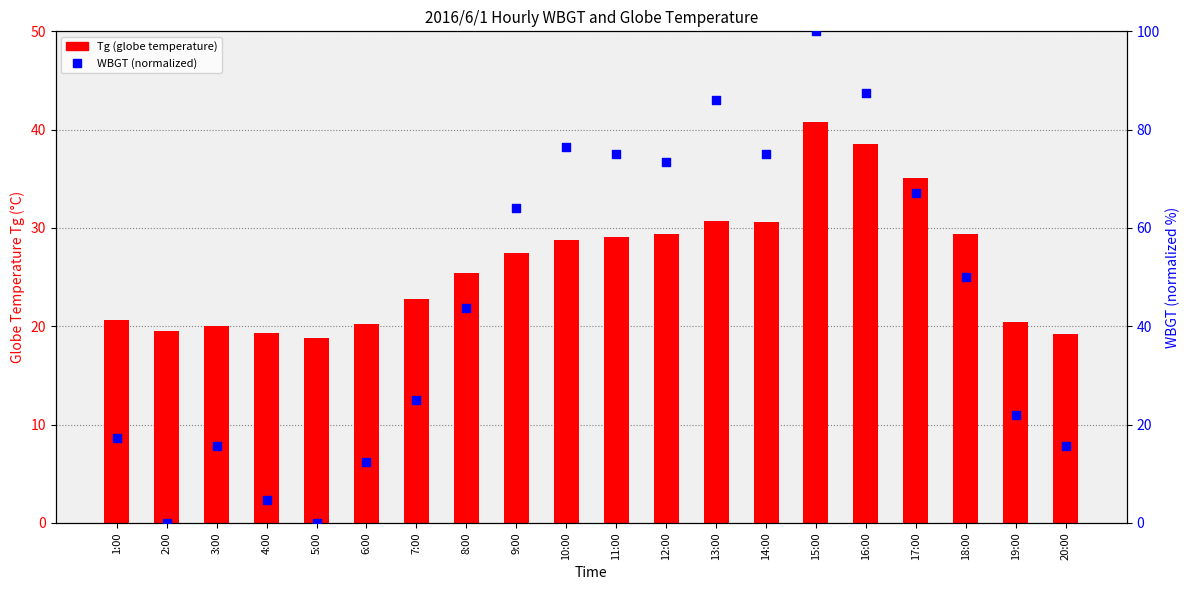

What is the total value across all series at 5:00?

18.8